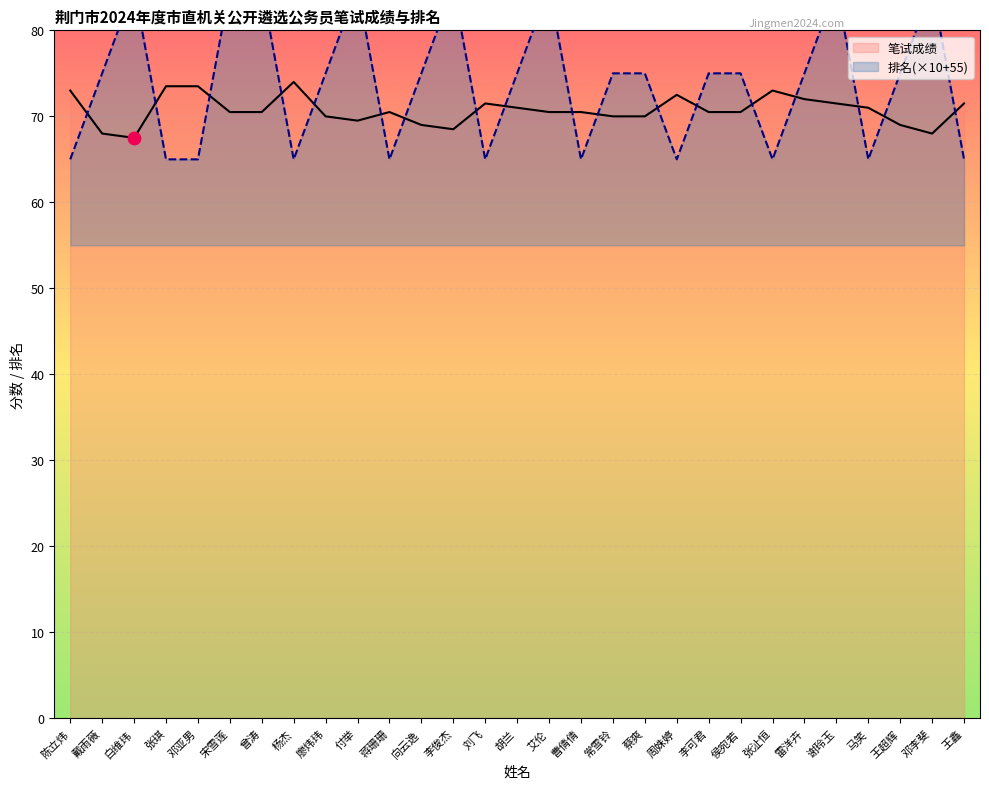

Is the value of 笔试成绩 at 谢玲玉 greater than the value of 排名 at 宋雪莲?

No